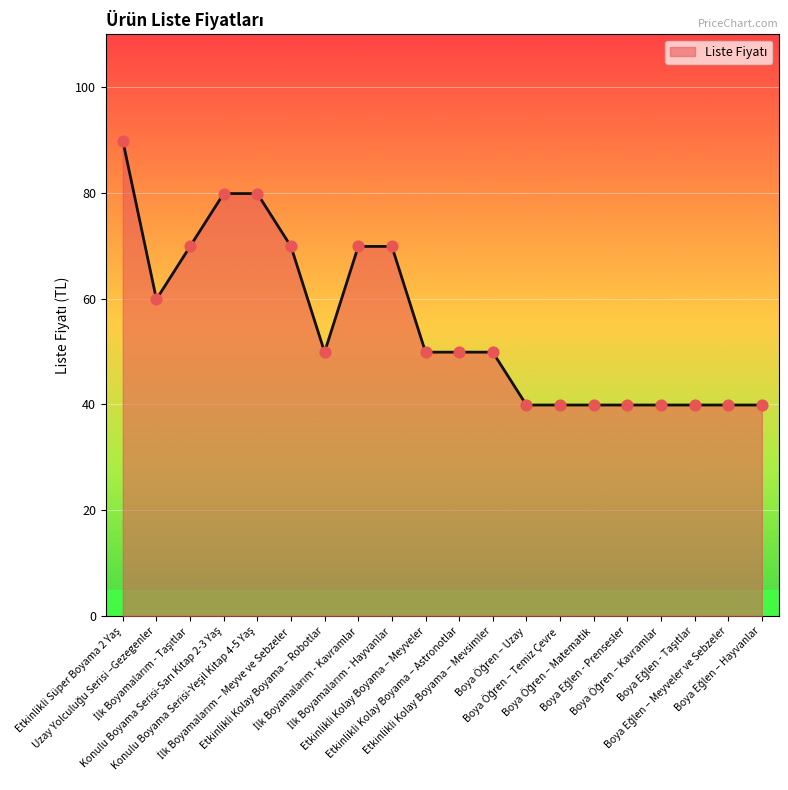

What is the maximum value shown in the chart?

89.9